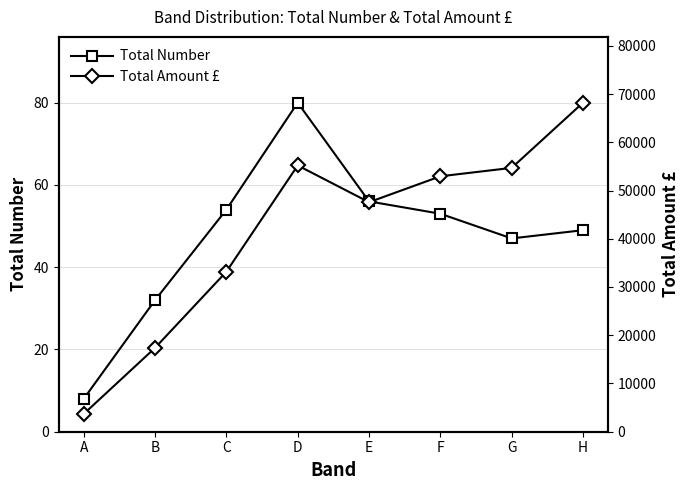

How many interior local peaks does the Total Number series have?

1